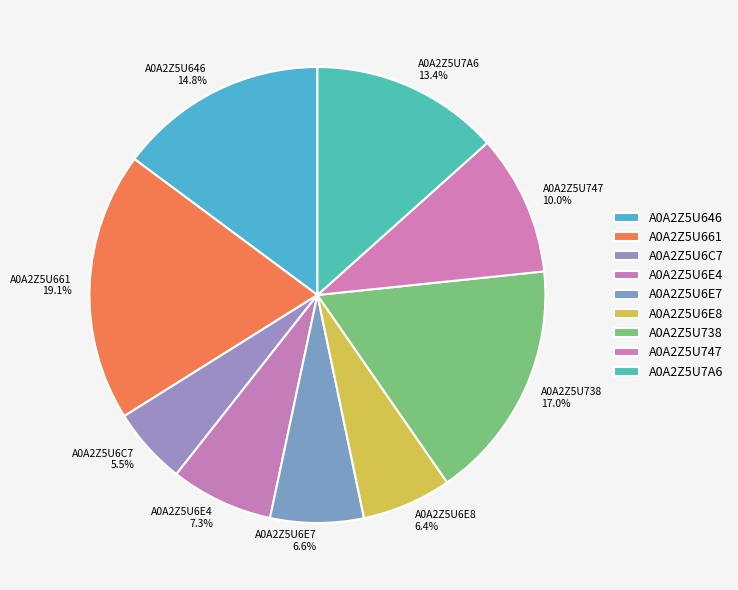

To the nearest percent, what is the combined percentage of A0A2Z5U646 and A0A2Z5U661?

34%